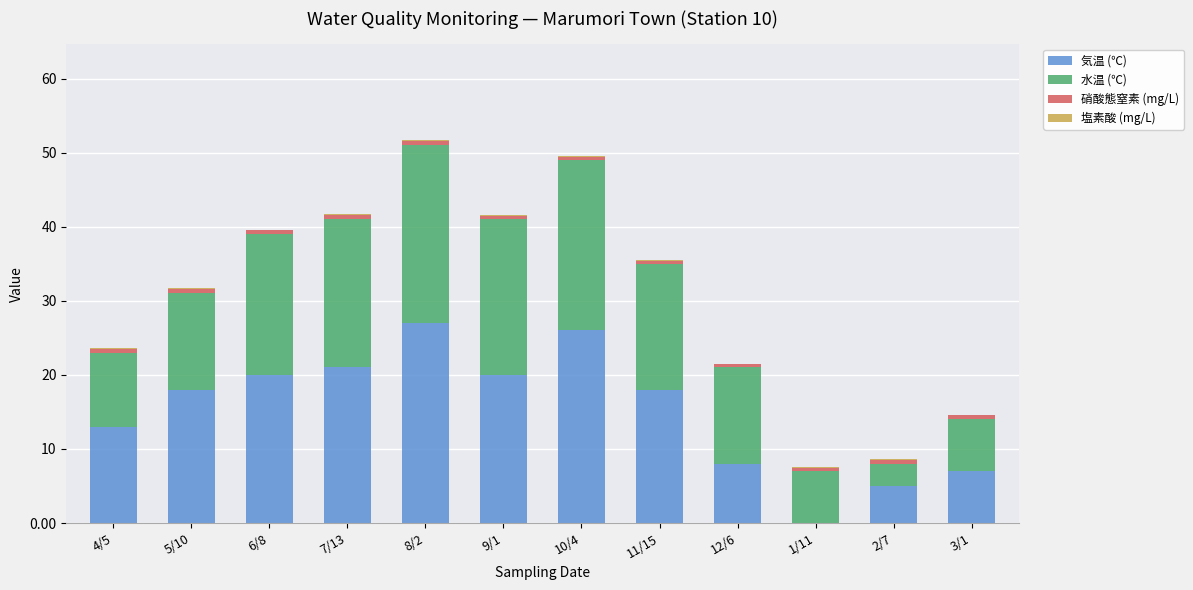

The value of 気温 (℃) at 5/10 is 8.4. True or false?

False